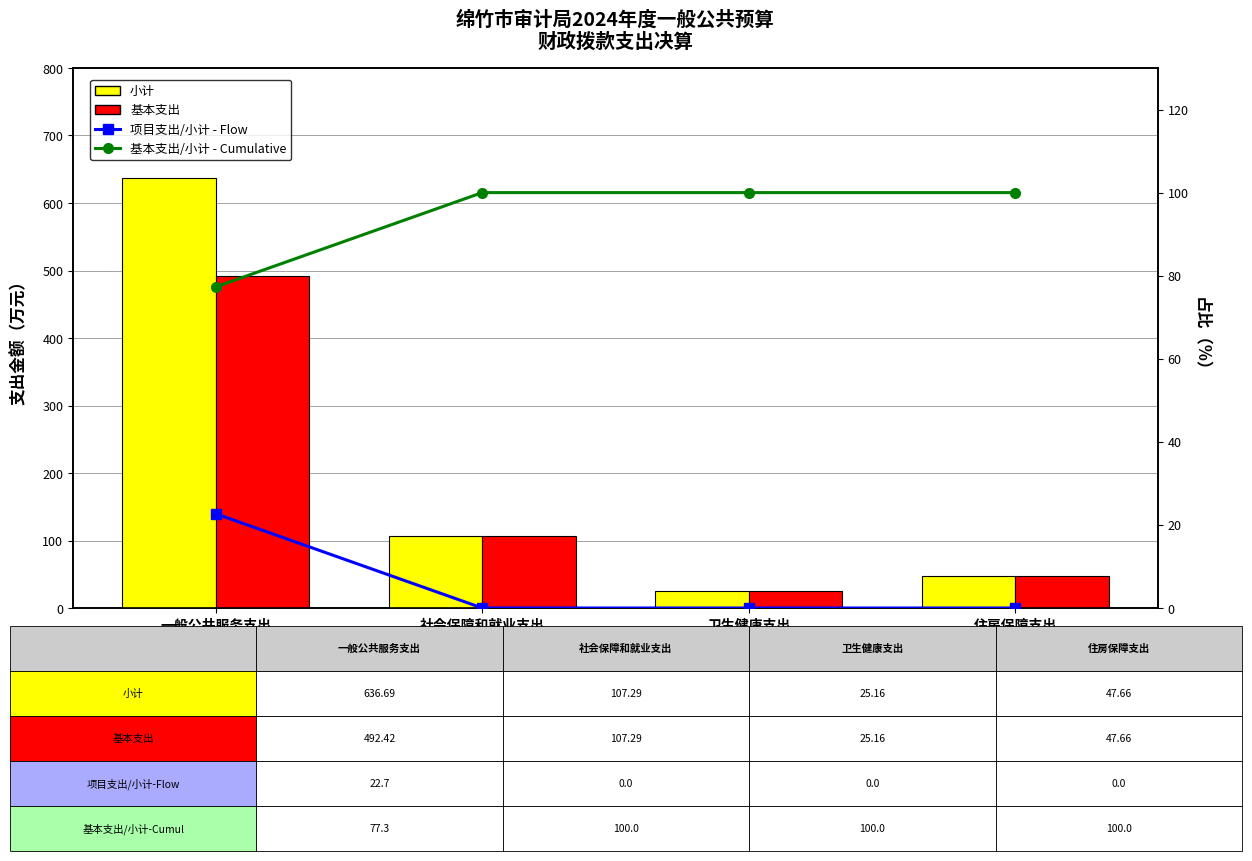

What is the lowest value of the 小计 series?

25.2